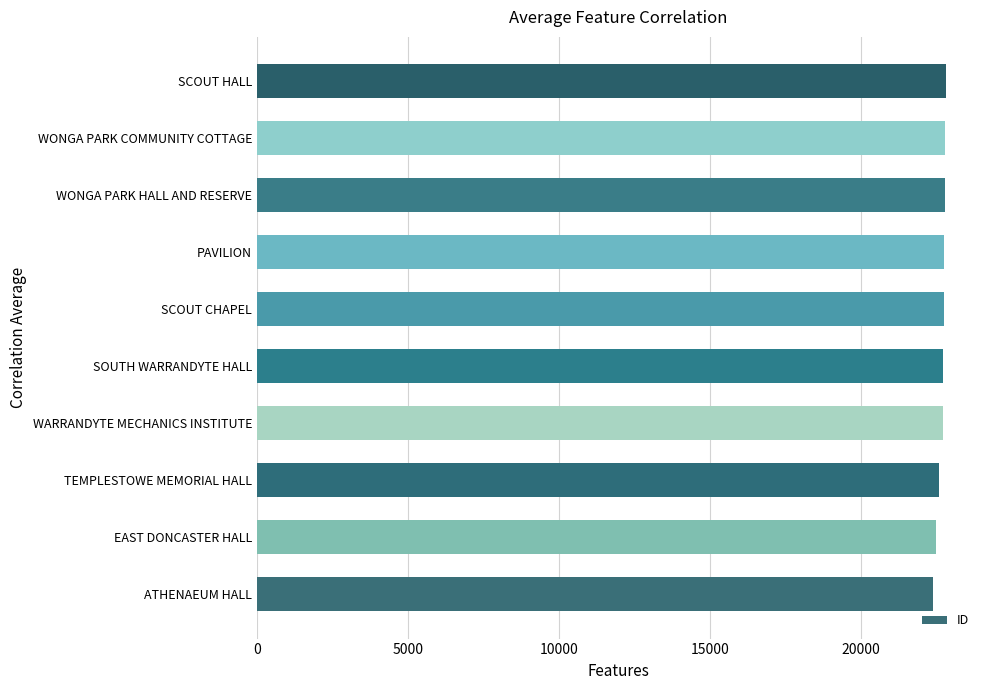

What is the minimum value shown in the chart?

22390